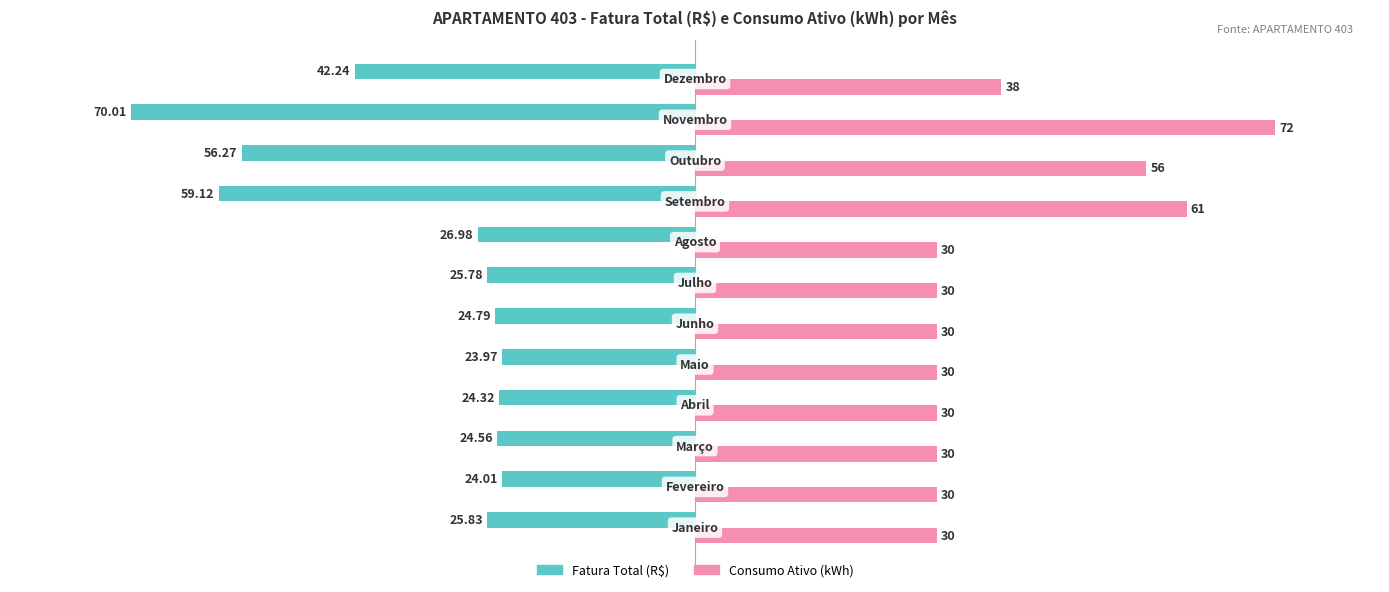

How many Consumo Ativo (kWh) values are between 30 and 56?

10